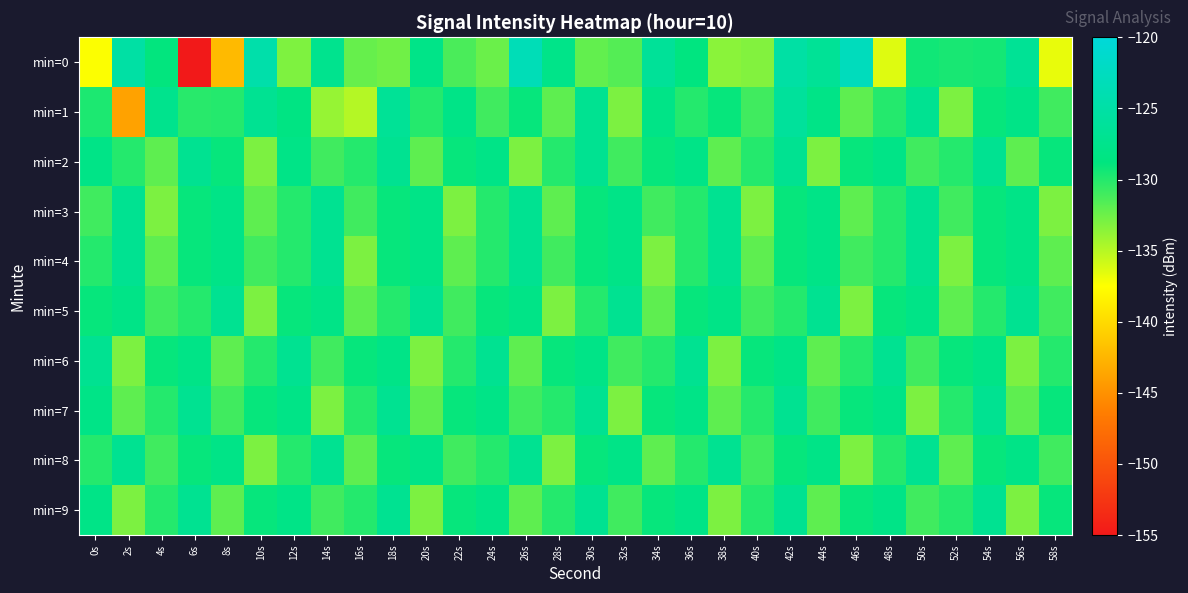

Count the number of categories in the chart.

30